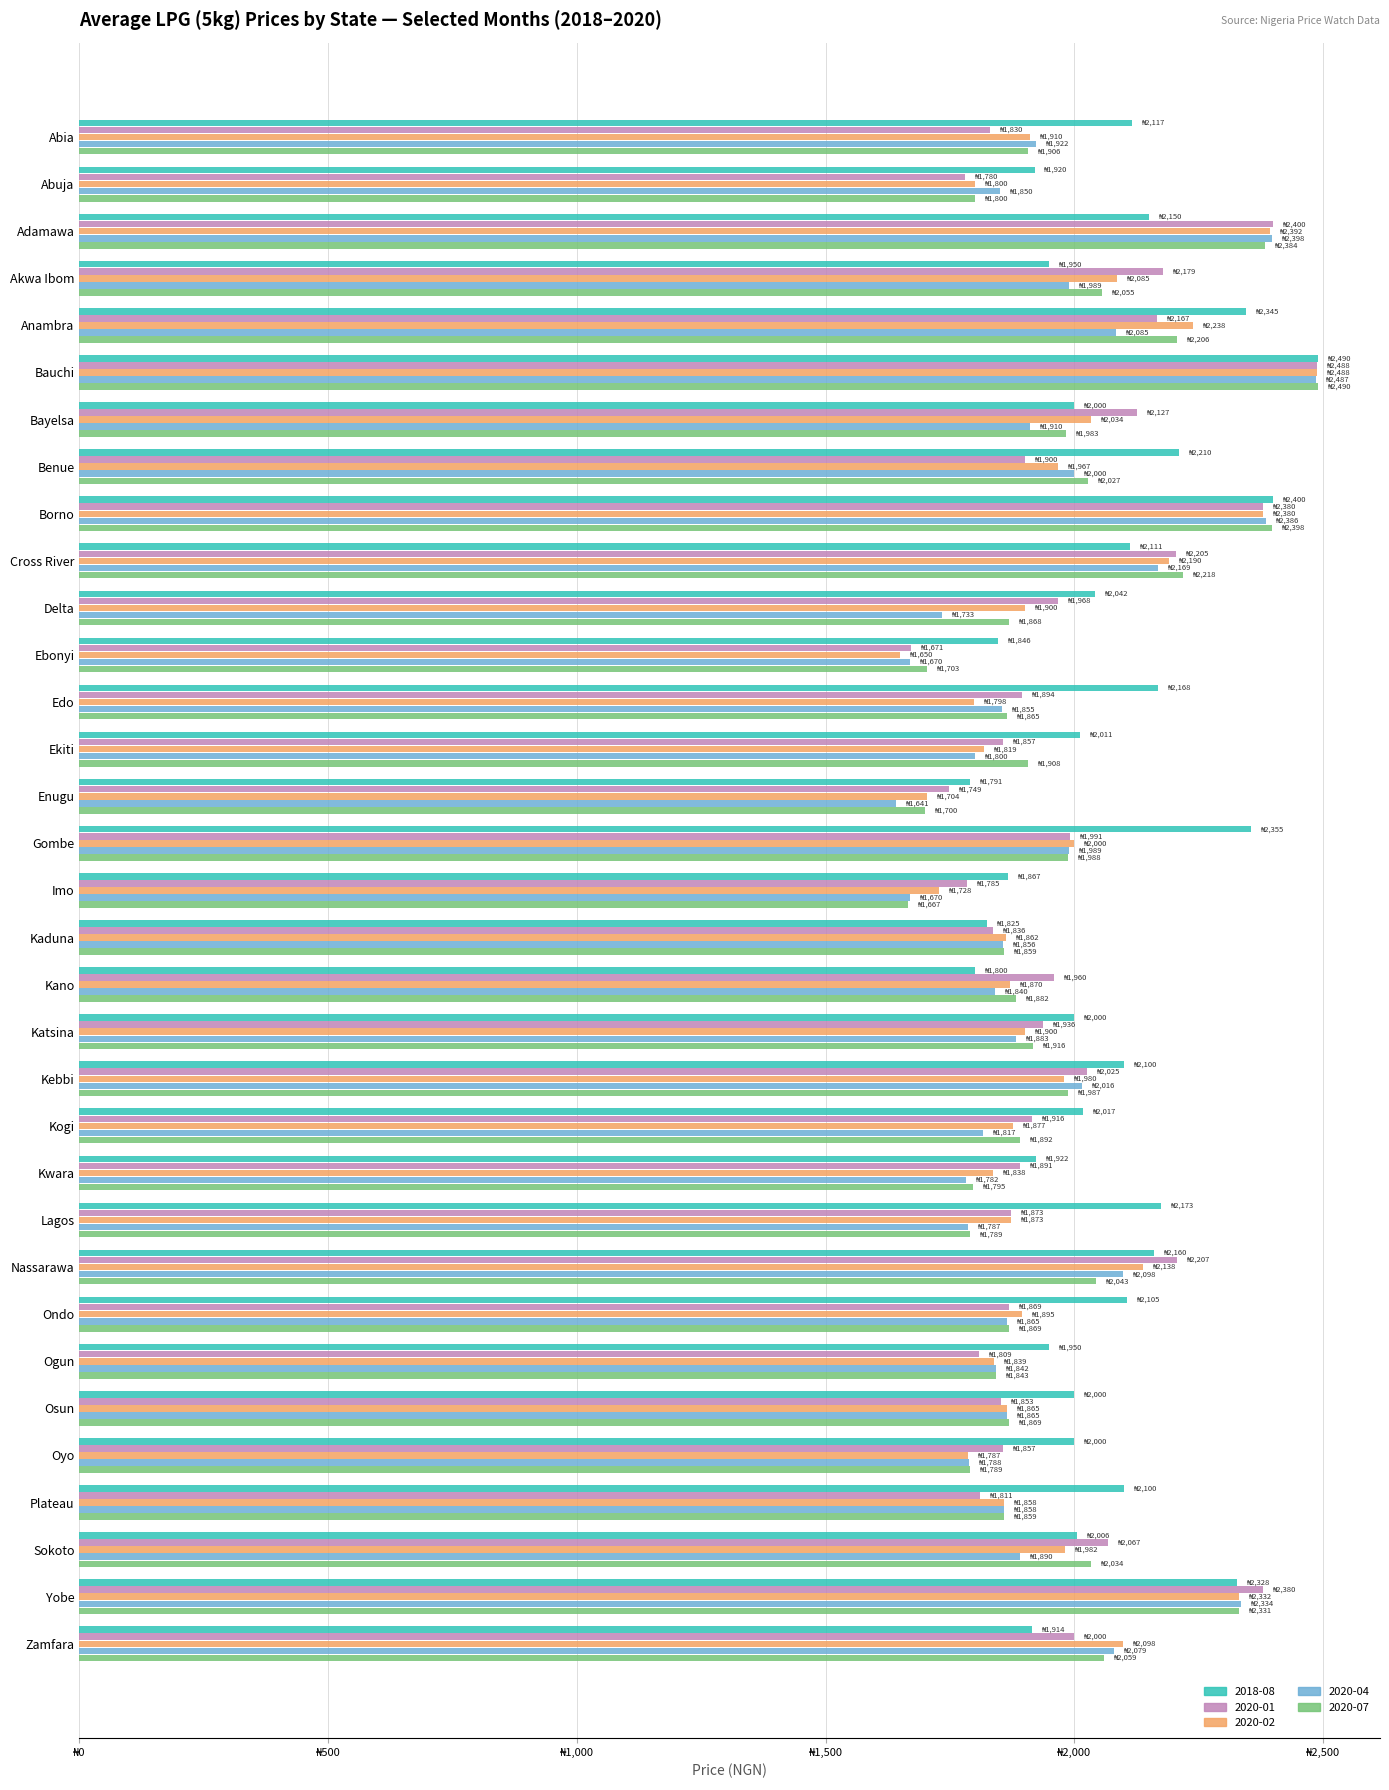

What are all the series names shown in the legend?

2018-08, 2020-01, 2020-02, 2020-04, 2020-07